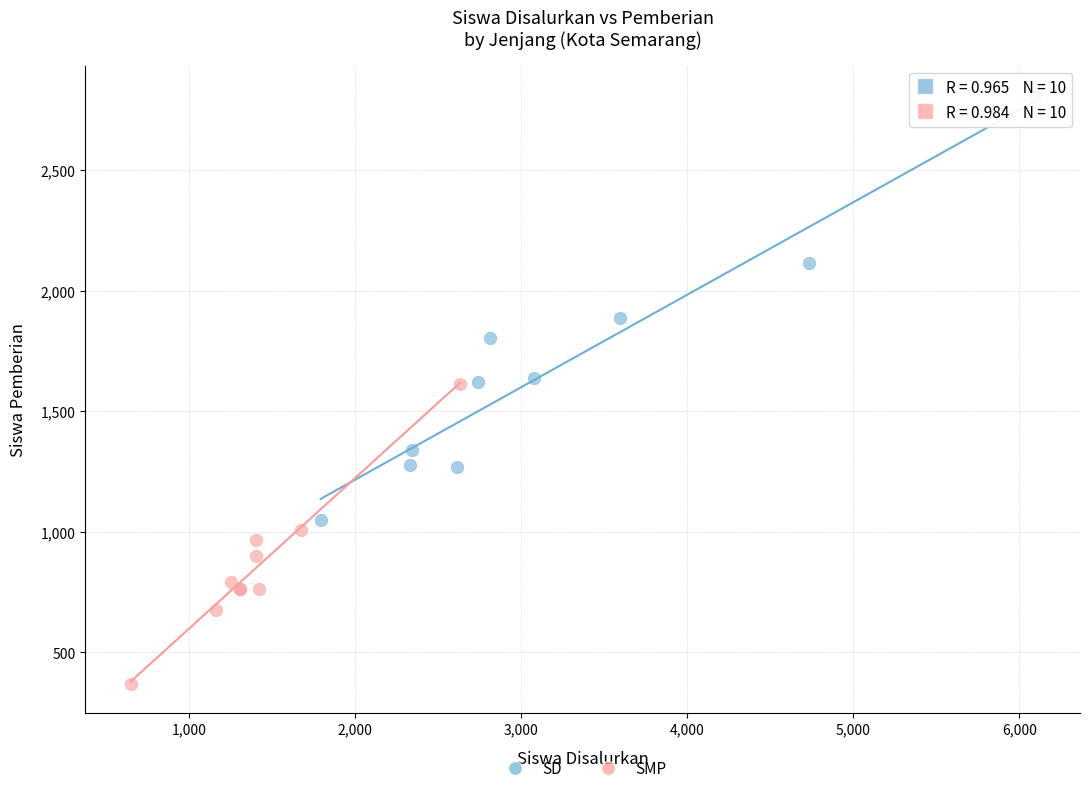

Which series reaches the maximum Y coordinate?

SD